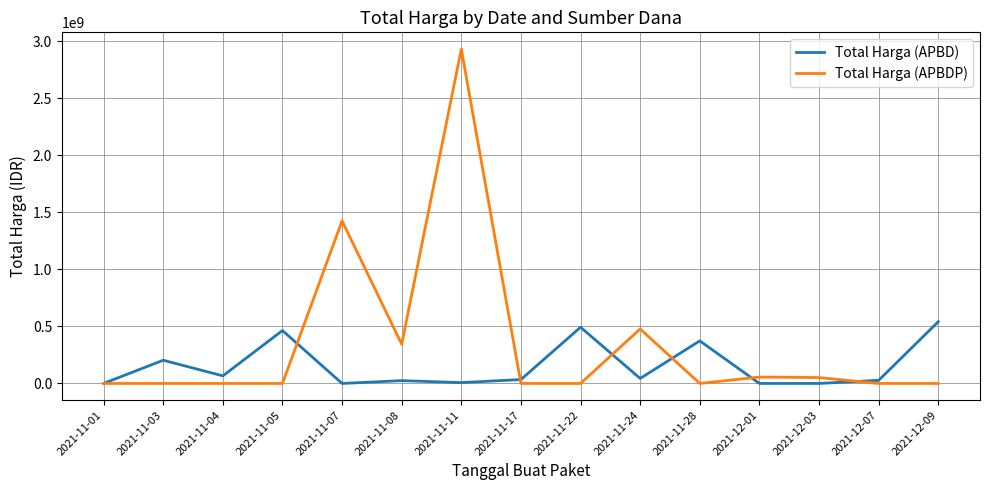

At how many categories does at least one series exceed 2087790571?

1